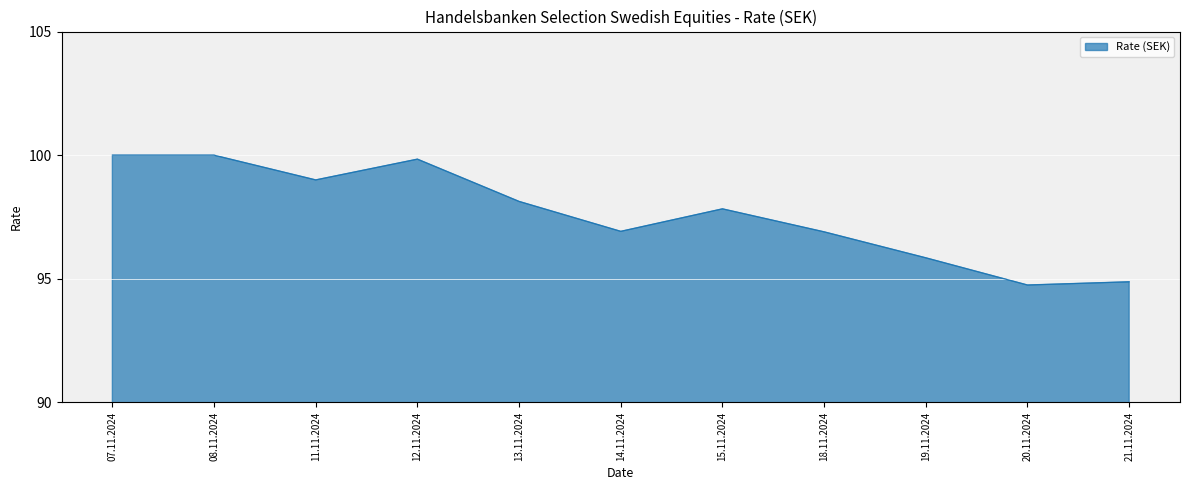

What position from the left is 20.11.2024?

10